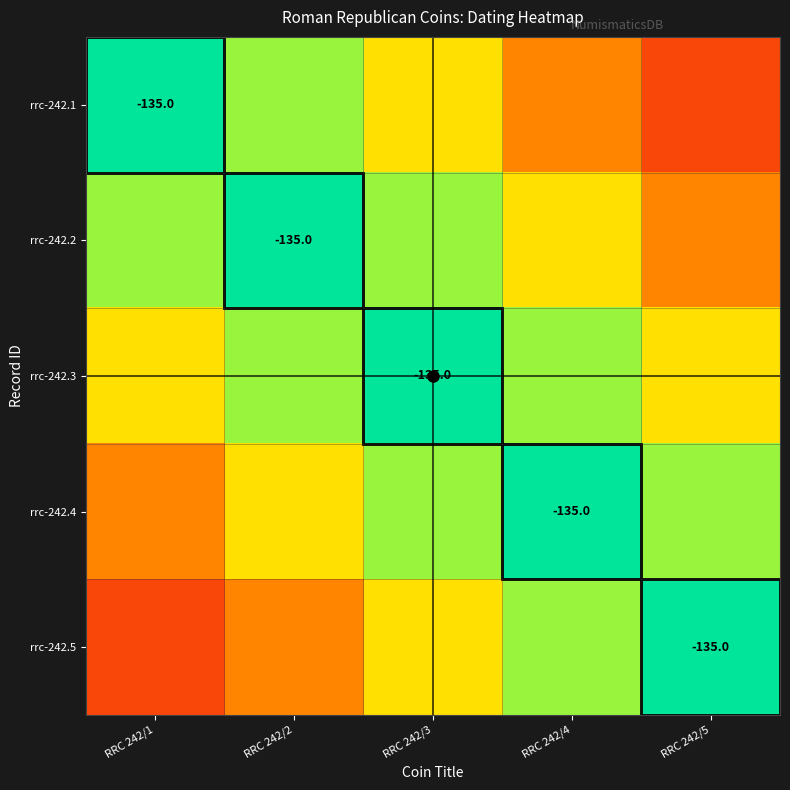

Which series has the widest spread of values?

rrc-242.1